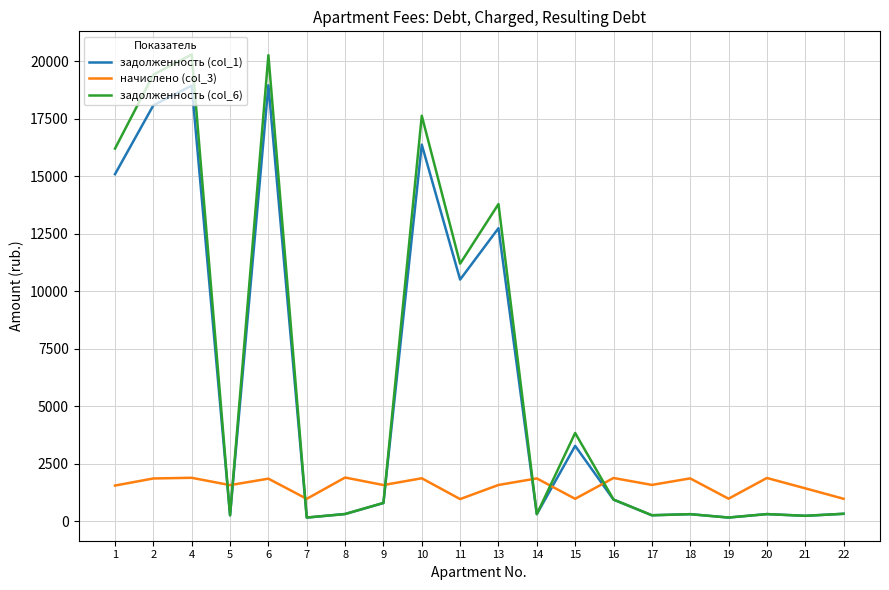

True or false: задолженность (col_6) and начислено (col_3) intersect in this chart.

True